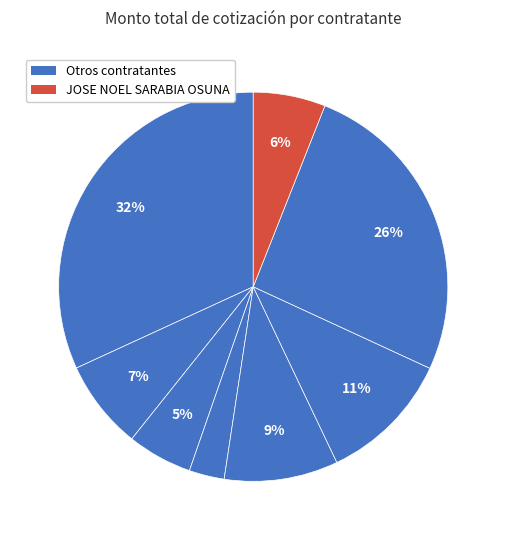

How many slices are in this pie chart?

8